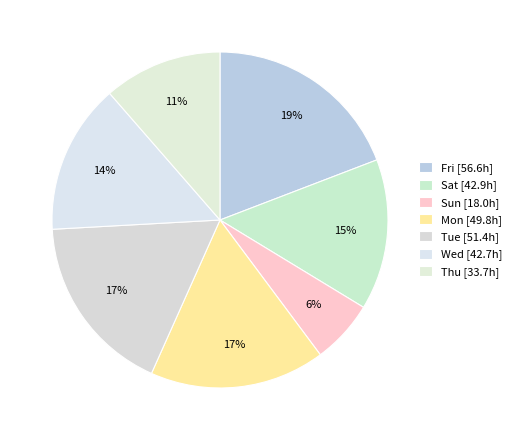

How many segments does this pie chart have?

7